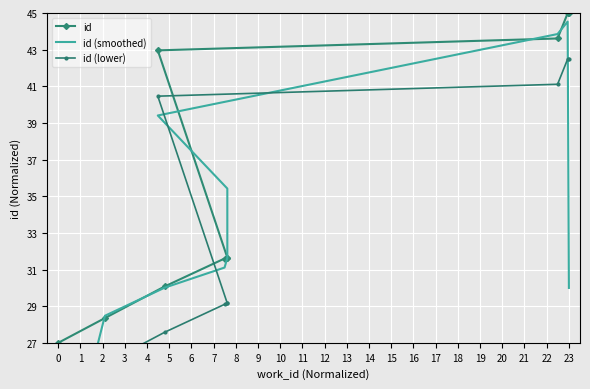

Which series has the largest total across all categories?

id